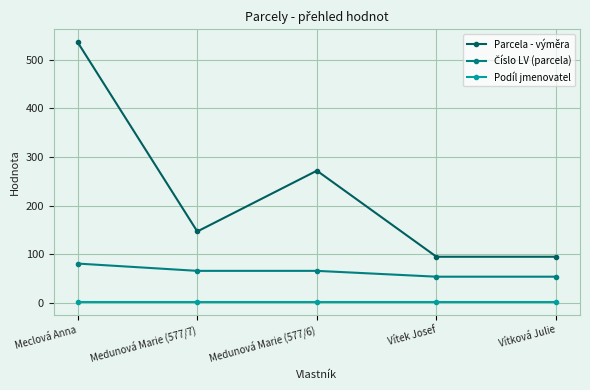

At which category is the sum across all series the highest?

Meclová Anna